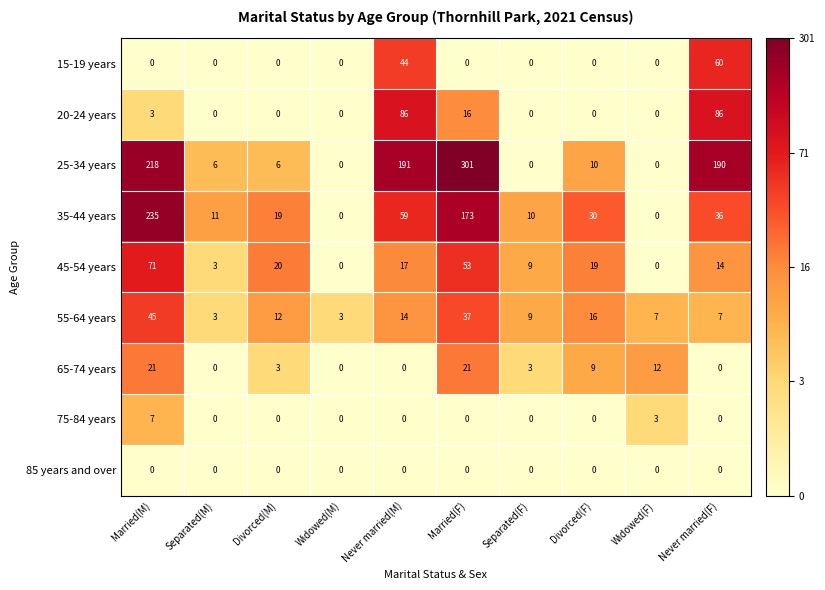

What is the difference between the 35-44 years values at Never married(F) and Divorced(M)?

17